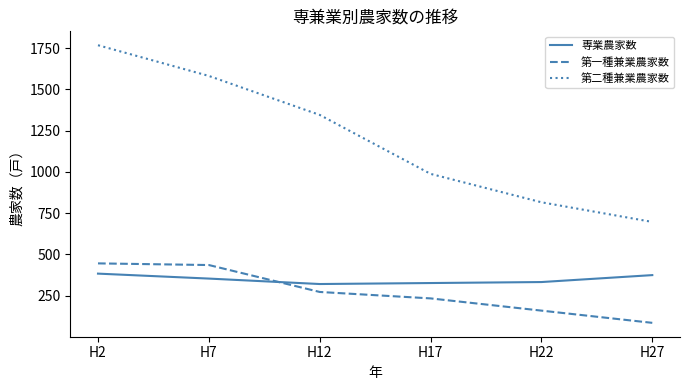

At H22, list the series in order from smallest to largest.

第一種兼業農家数, 専業農家数, 第二種兼業農家数